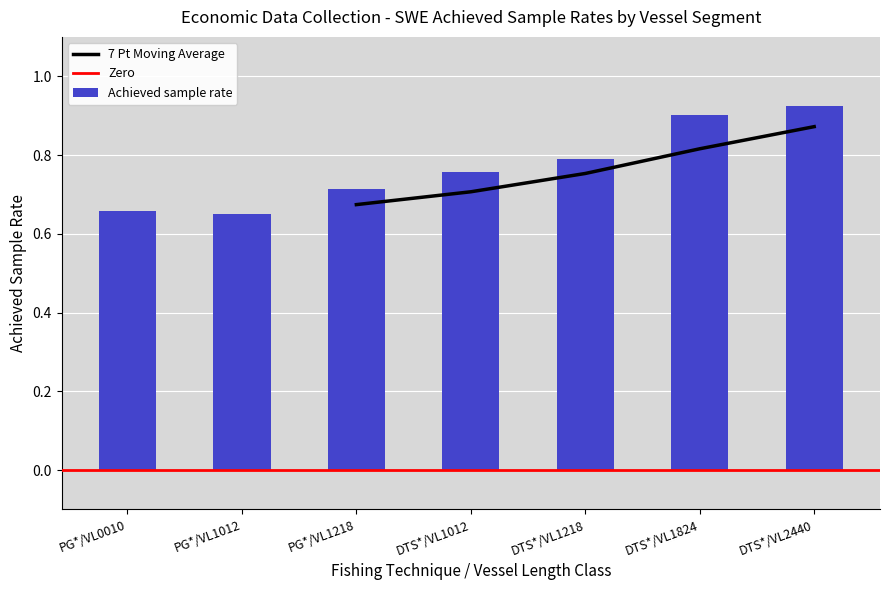

List the labels in order of value, largest first.

DTS*/VL2440, DTS*/VL1824, DTS*/VL1218, DTS*/VL1012, PG*/VL1218, PG*/VL0010, PG*/VL1012